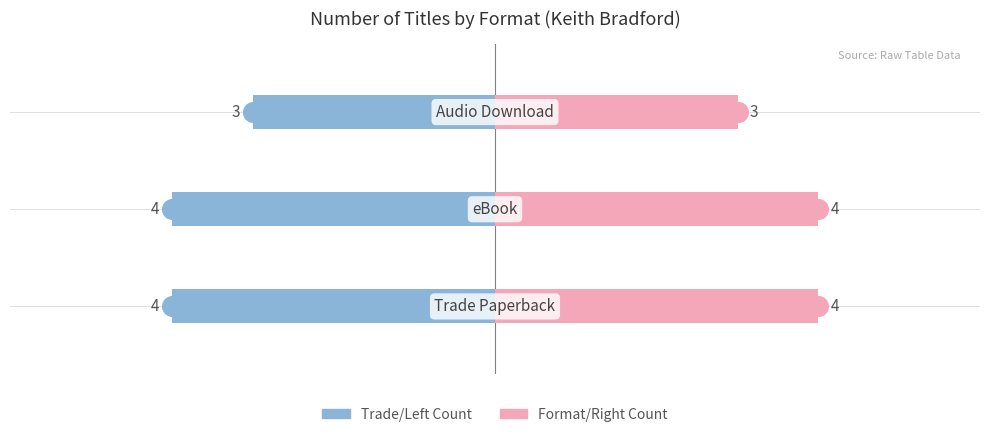

Which series has the widest spread of Y values?

Left (Blue)